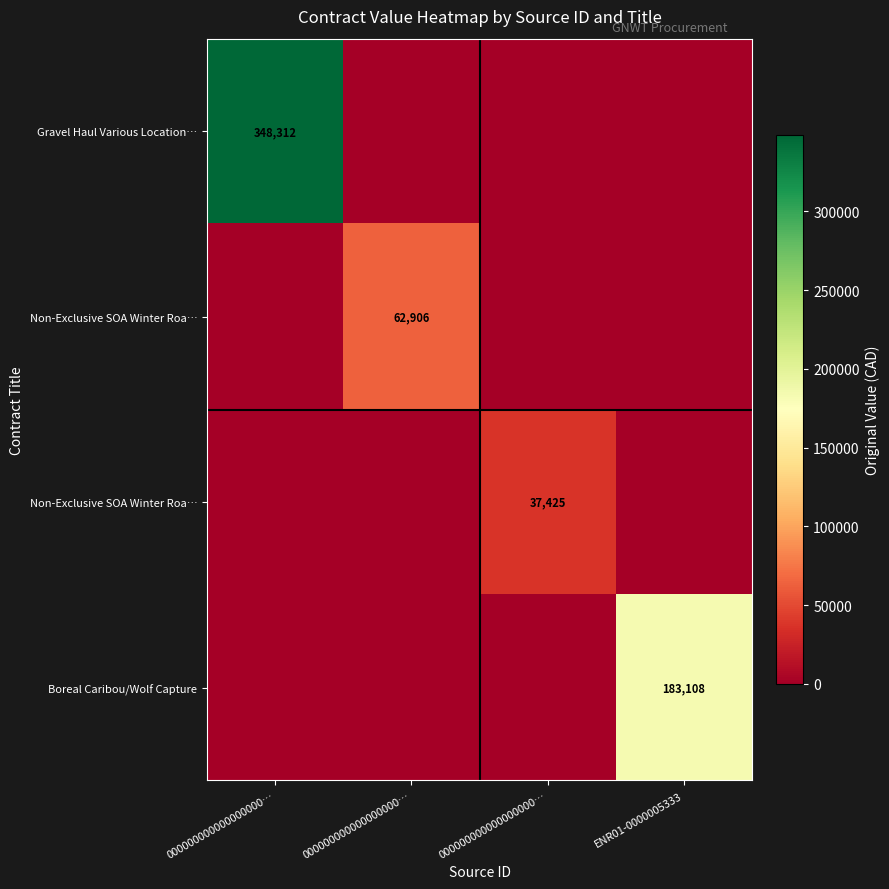

Between ENR01-0000005333 and 000000000000000000…, which is larger?

ENR01-0000005333